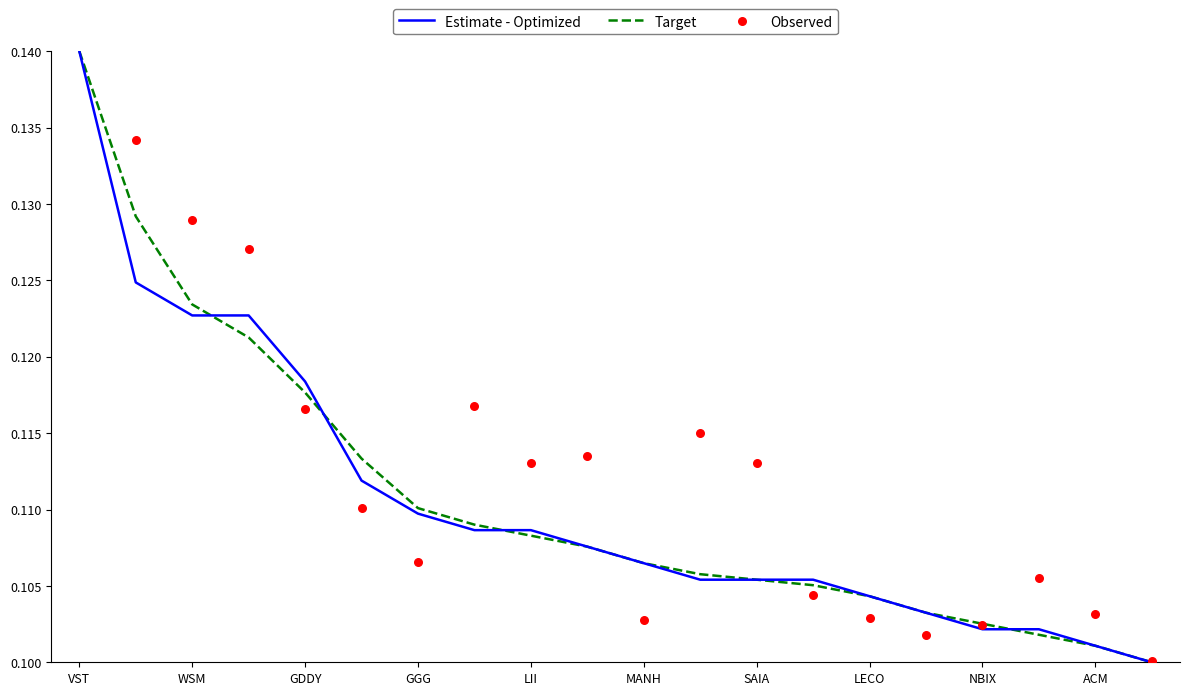

Which series has the largest total across all categories?

Observed